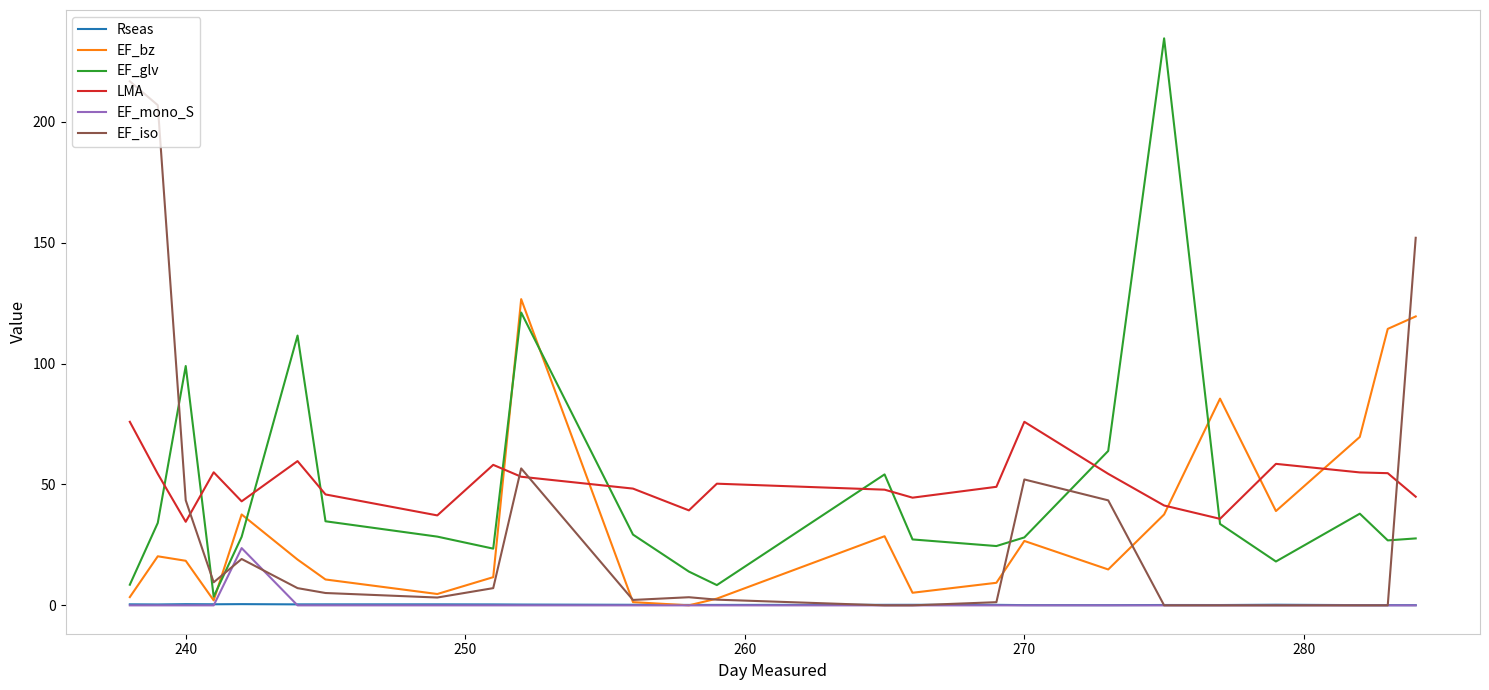

What are all the series names shown in the legend?

Rseas, EF_bz, EF_glv, LMA, EF_mono_S, EF_iso